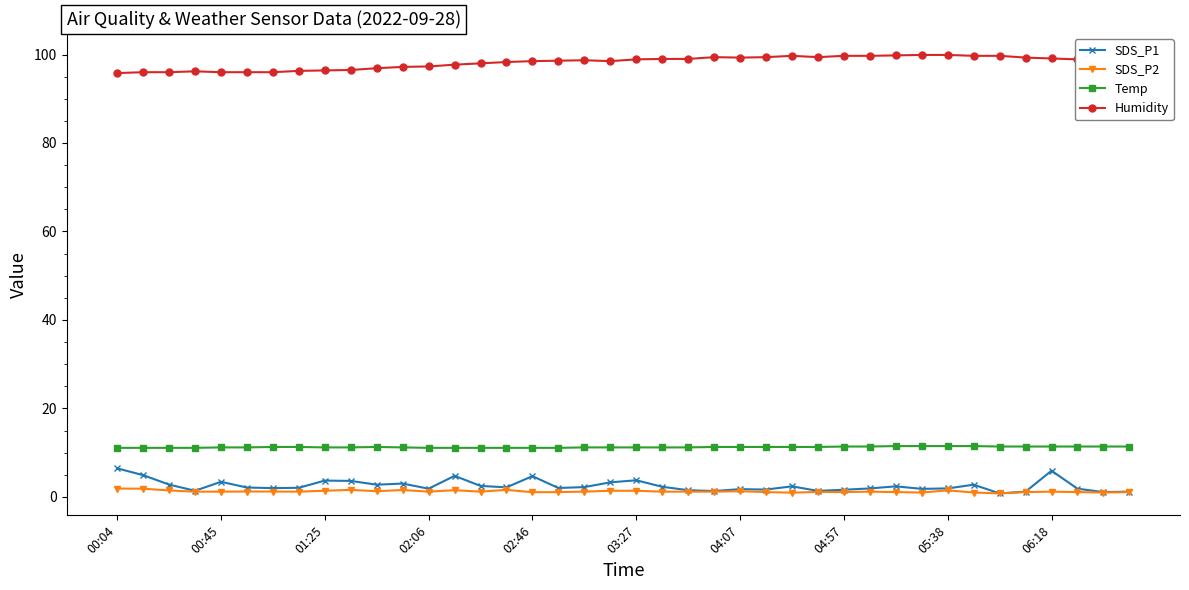

List the series in order of their peak value, highest first.

Humidity, Temp, SDS_P1, SDS_P2